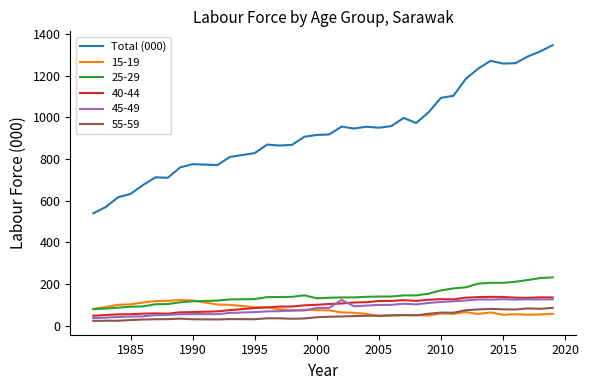

Which series has the largest total across all categories?

Total (000)